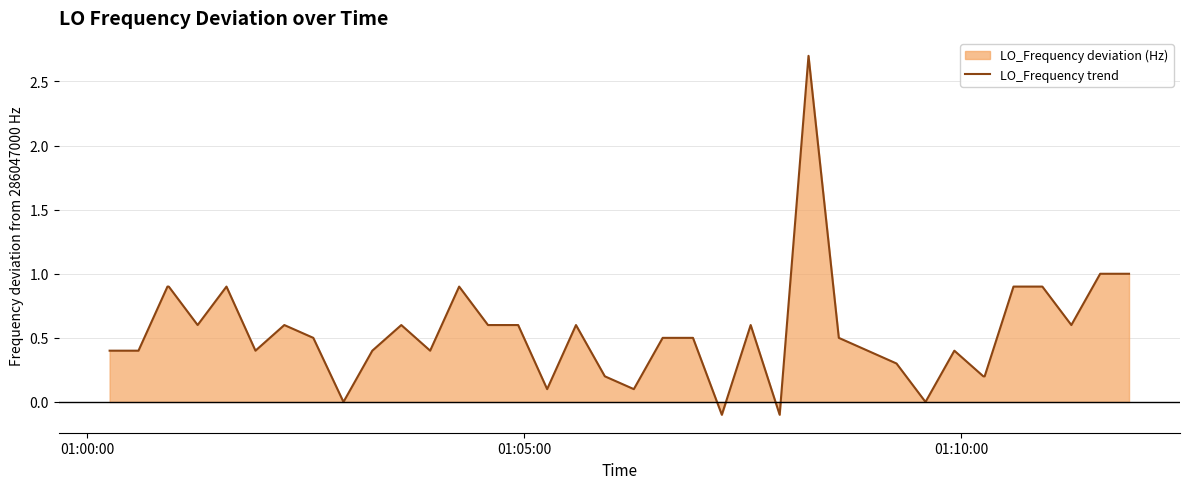

What is the difference between the maximum and minimum values?

2.8